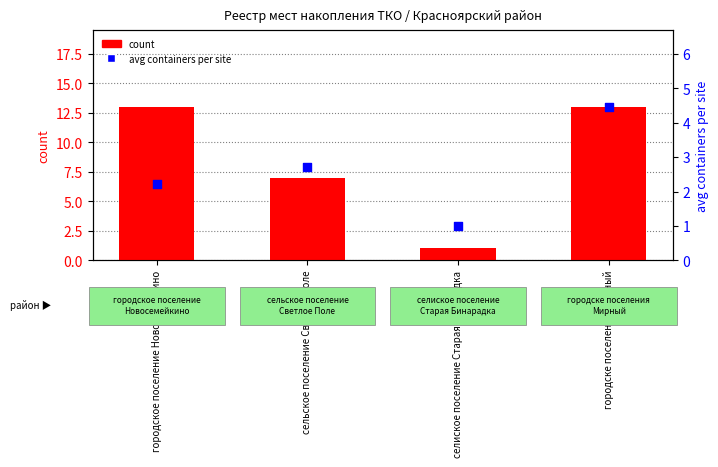

At which category is the sum across all series the highest?

городске поселения Мирный